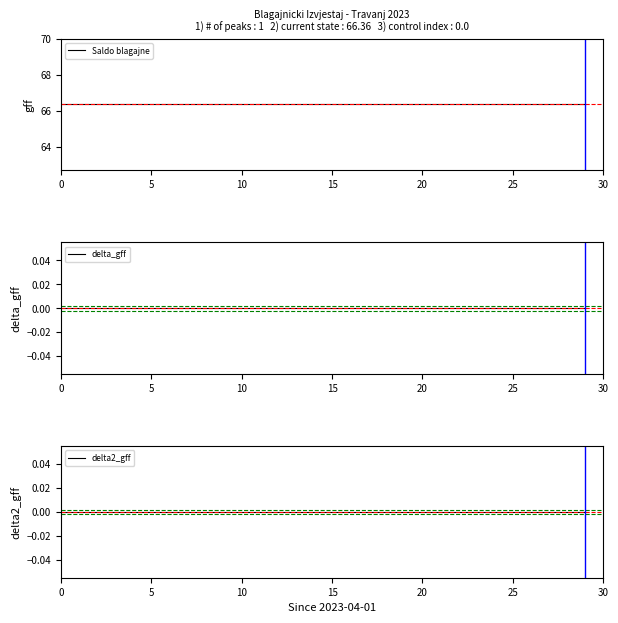

Reading left to right, extract all data points from this chart.

Saldo blagajne: 66.4	66.4	66.4	66.4	66.4	66.4	66.4	66.4	66.4	66.4	66.4	66.4	66.4	66.4	66.4	66.4	66.4	66.4	66.4	66.4	66.4	66.4	66.4	66.4	66.4	66.4	66.4	66.4	66.4	66.4
delta_gff: 0.0	0.0	0.0	0.0	0.0	0.0	0.0	0.0	0.0	0.0	0.0	0.0	0.0	0.0	0.0	0.0	0.0	0.0	0.0	0.0	0.0	0.0	0.0	0.0	0.0	0.0	0.0	0.0	0.0	0.0
delta2_gff: 0.0	0.0	0.0	0.0	0.0	0.0	0.0	0.0	0.0	0.0	0.0	0.0	0.0	0.0	0.0	0.0	0.0	0.0	0.0	0.0	0.0	0.0	0.0	0.0	0.0	0.0	0.0	0.0	0.0	0.0